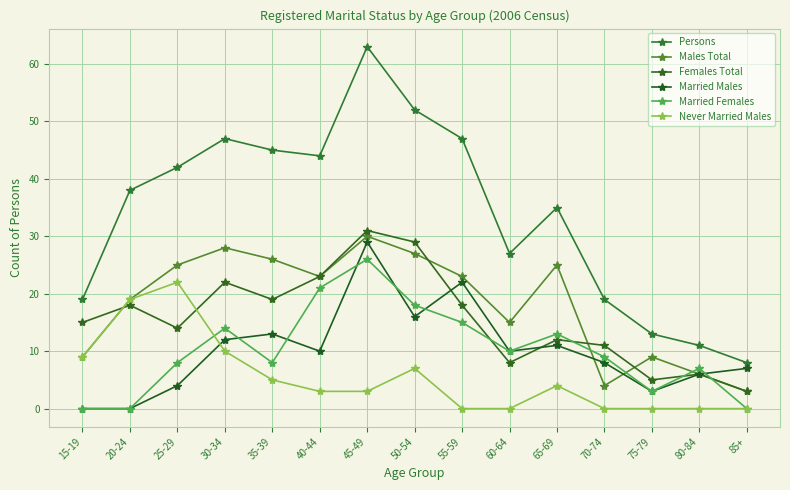

True or false: Persons and Married Males intersect in this chart.

False